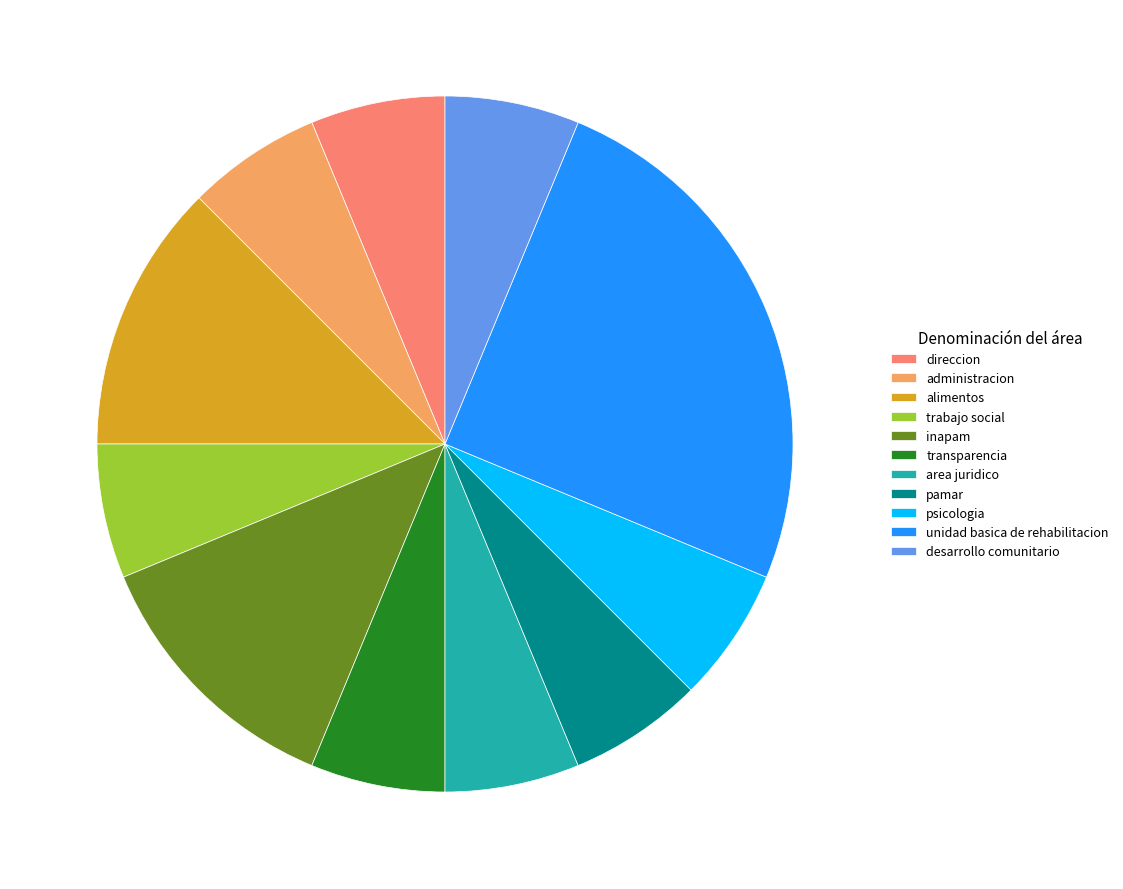

Which category has the biggest portion of the pie?

unidad basica de rehabilitacion